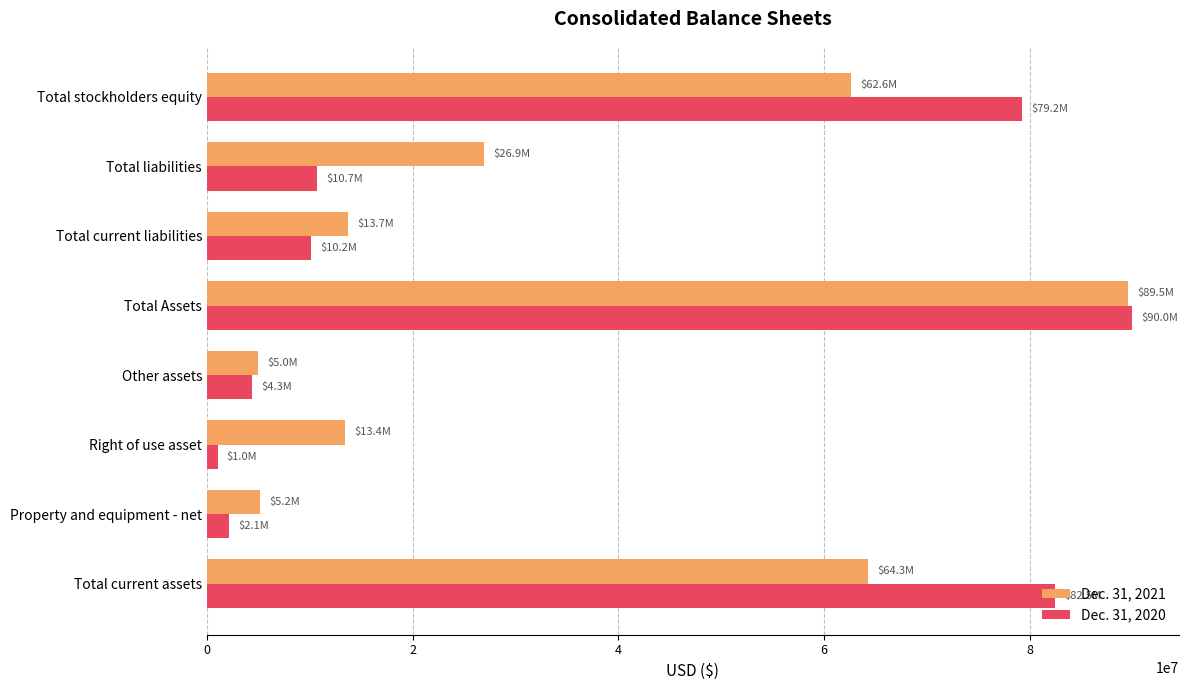

What is the spread (max minus min) of values at Property and equipment - net?

3030959